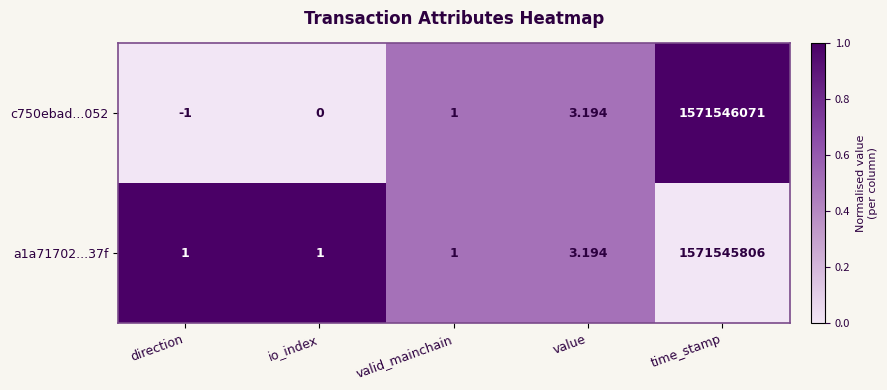

Which category has the lowest value across all series?

direction